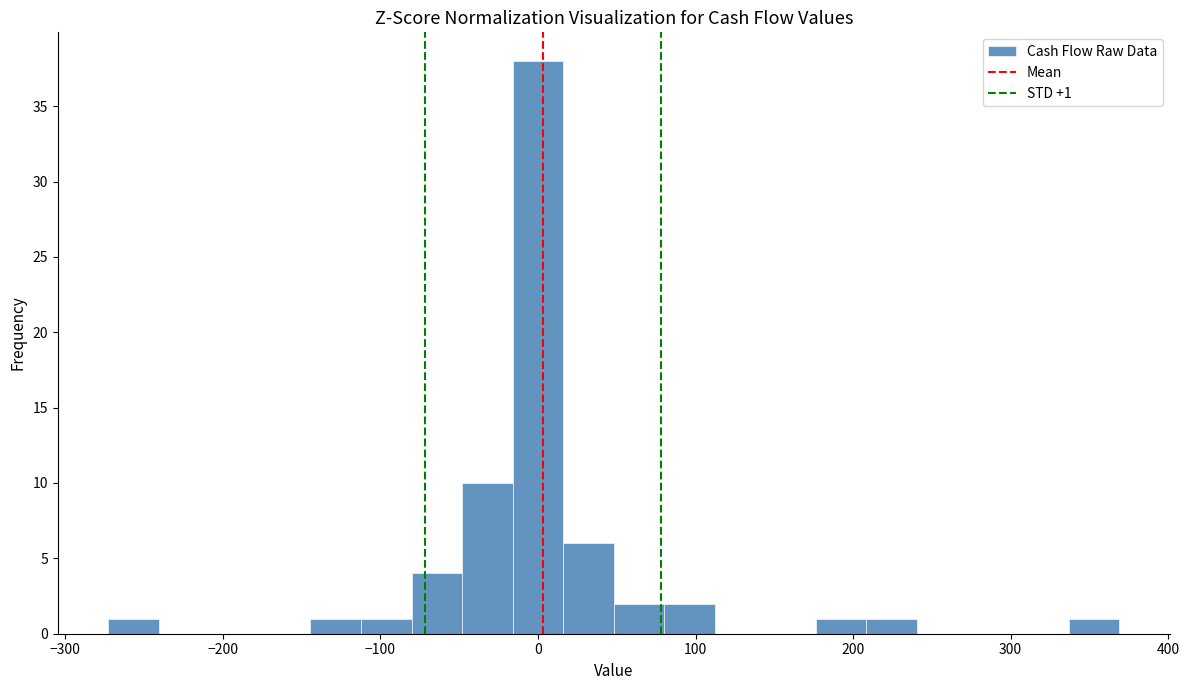

Read against the x-axis, roughly where is the centre of the tallest bar?

0